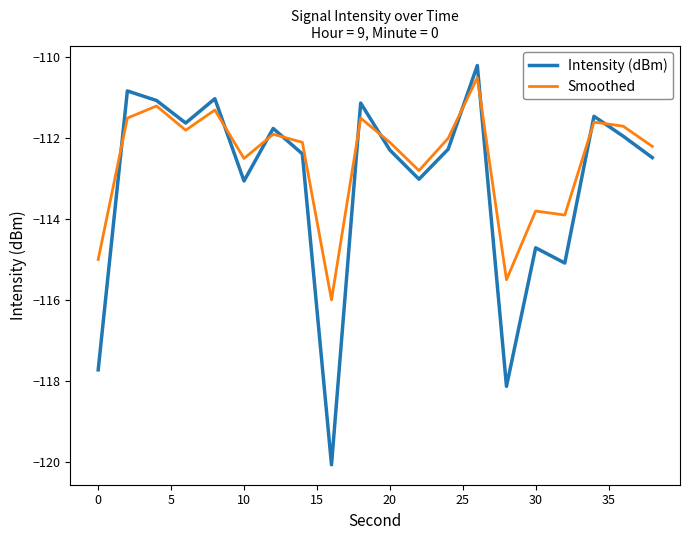

How many interior local valleys does the Intensity (dBm) series have?

6